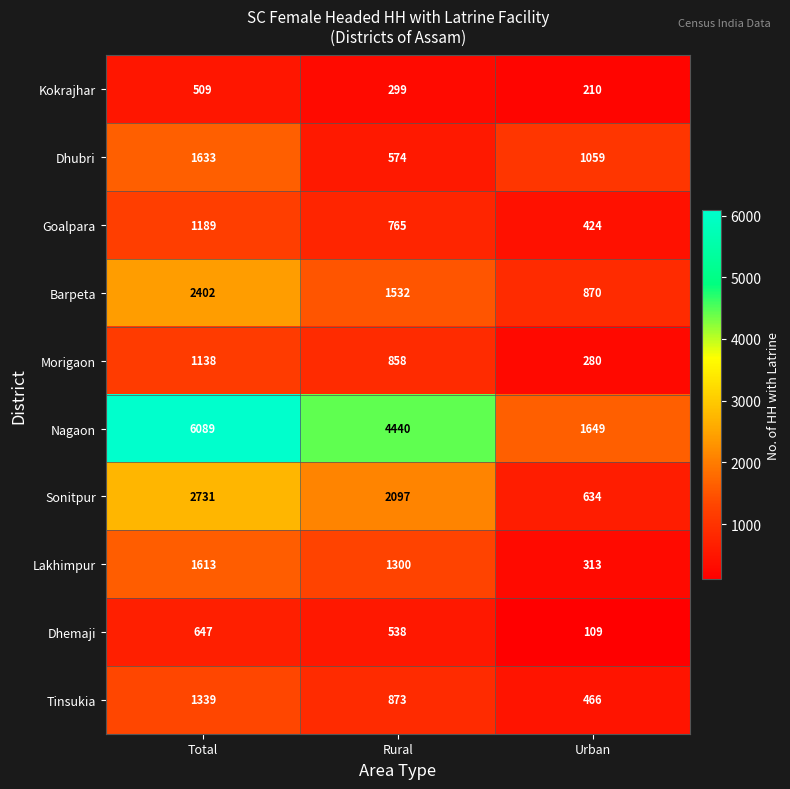

At which category is the sum across all series the highest?

Total